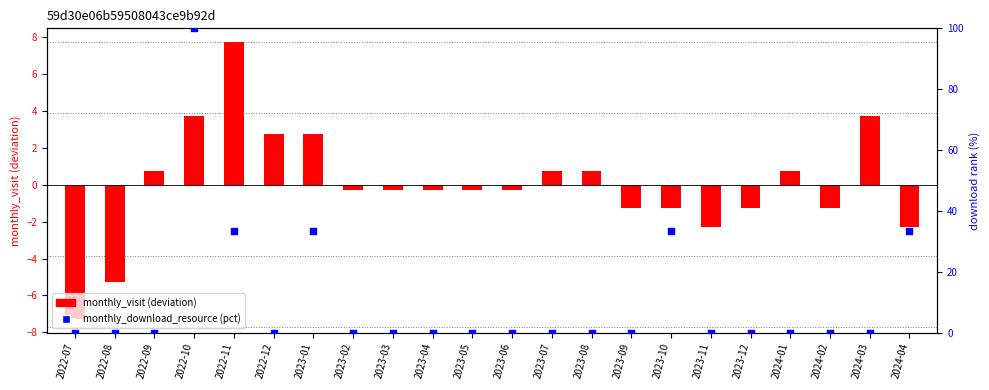

At which category is the sum across all series the highest?

2022-10